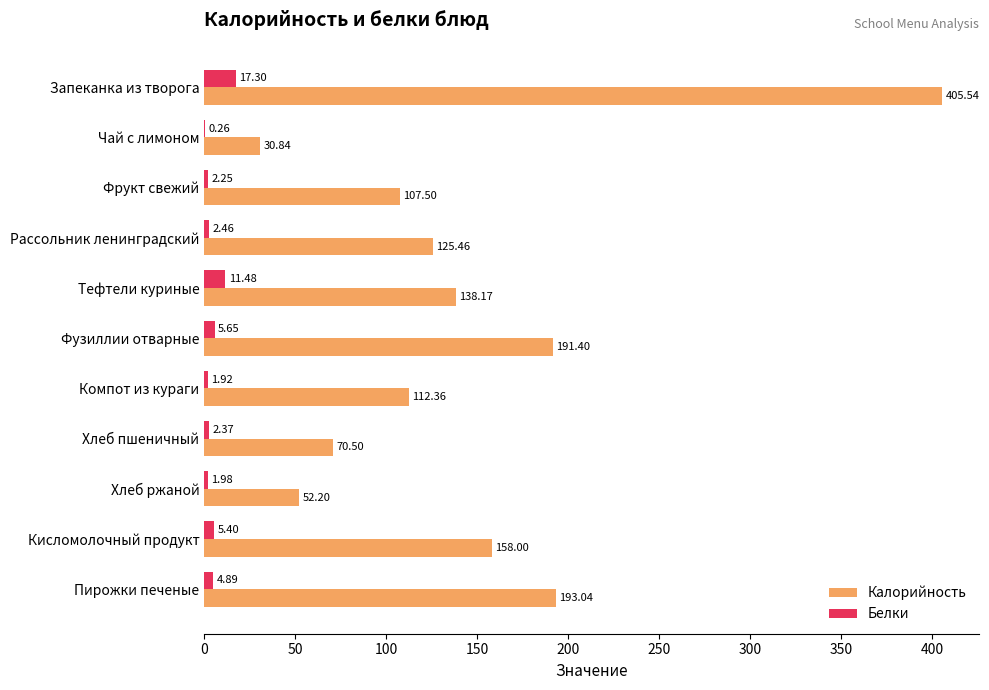

Which series has the largest total across all categories?

Калорийность